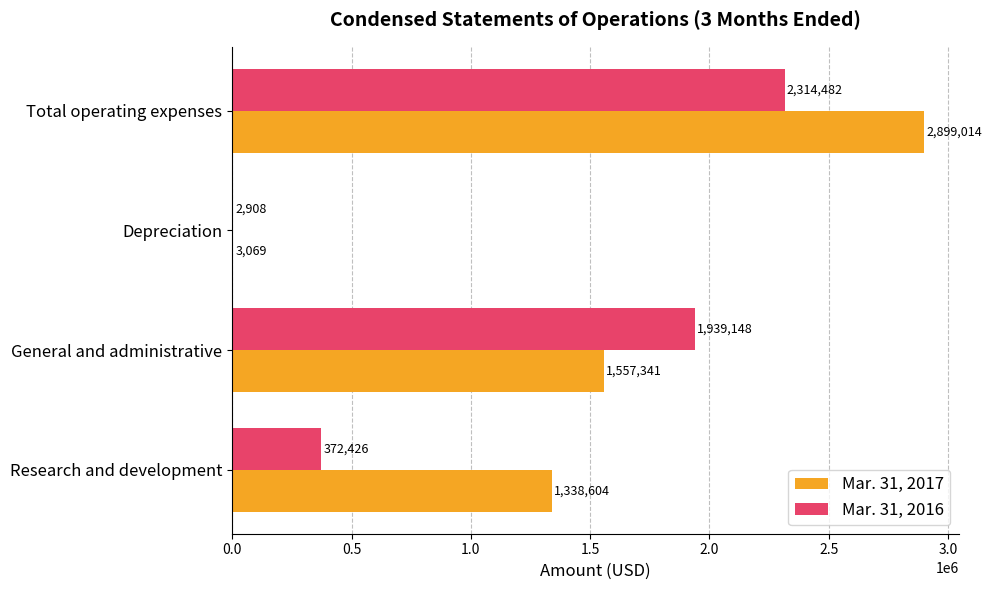

Which label corresponds to the largest value in the chart?

Total operating expenses